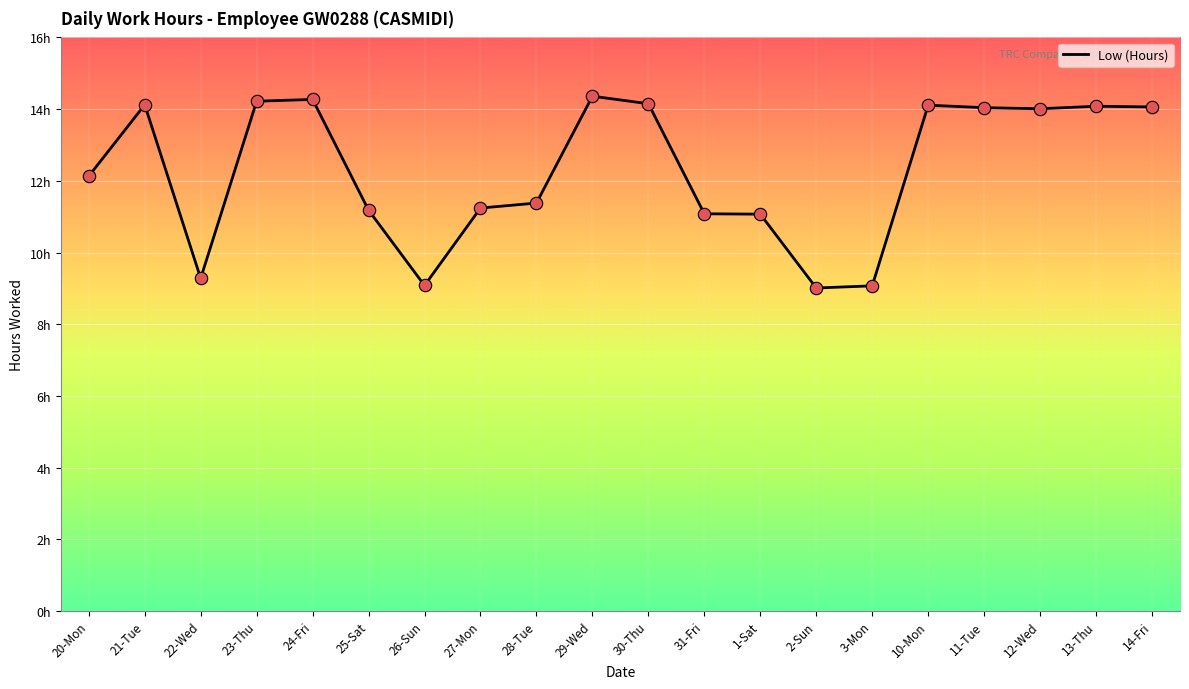

Is this an area chart (filled region under the line)?

No